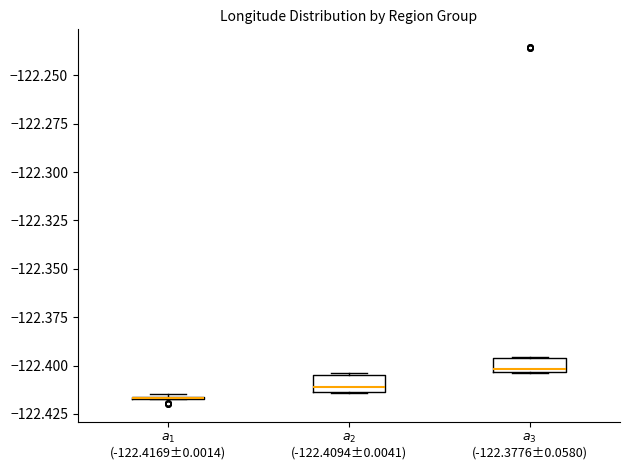

Where does the median line of the box for $a_2$ (-122.4094±0.0041) sit on the y-axis? The values are not printed on the chart, so give them approximately, as read against the axis.

-122.410